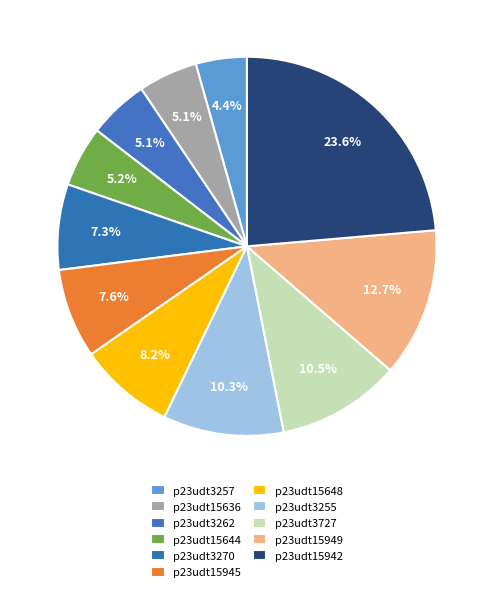

To the nearest percent, what percentage of the pie is p23udt15942?

24%